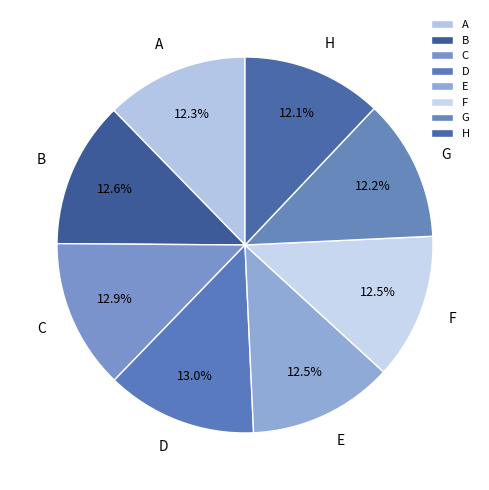

Does F represent more than half of the total?

No